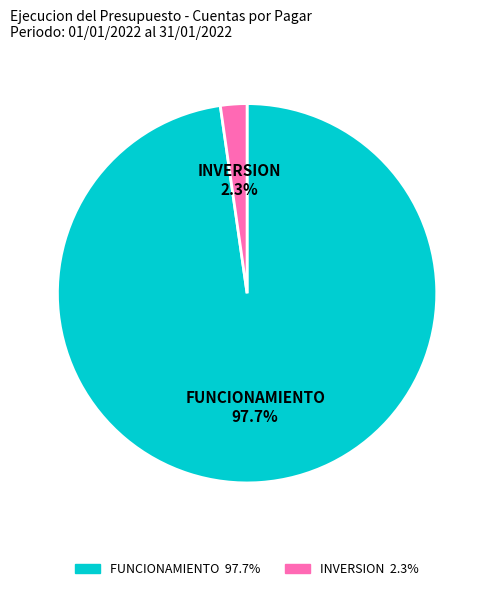

How many segments does this pie chart have?

2